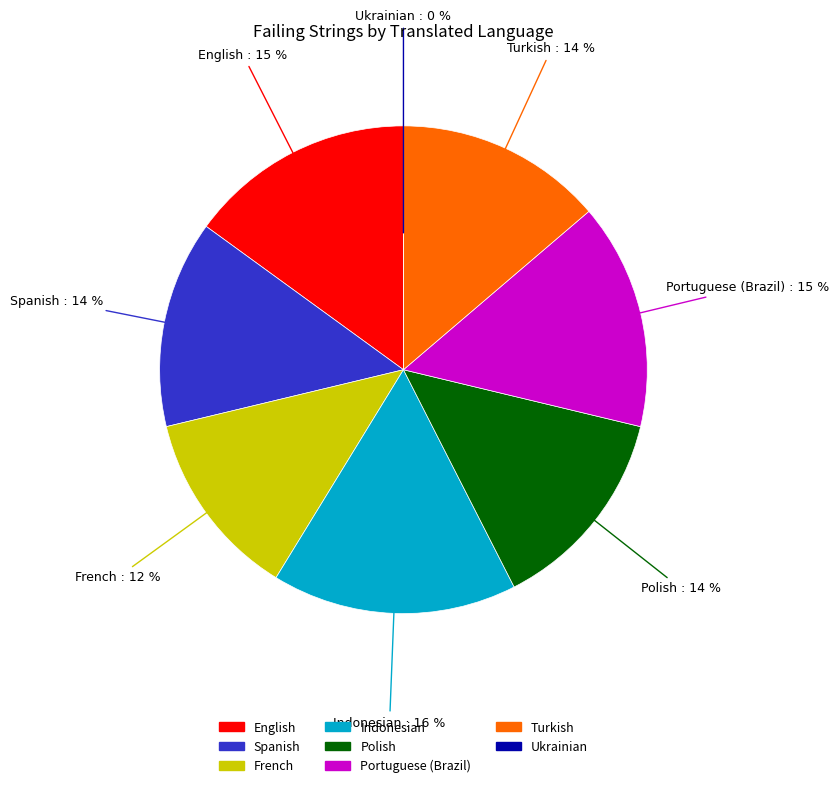

Is there any slice that represents more than half of the pie?

No